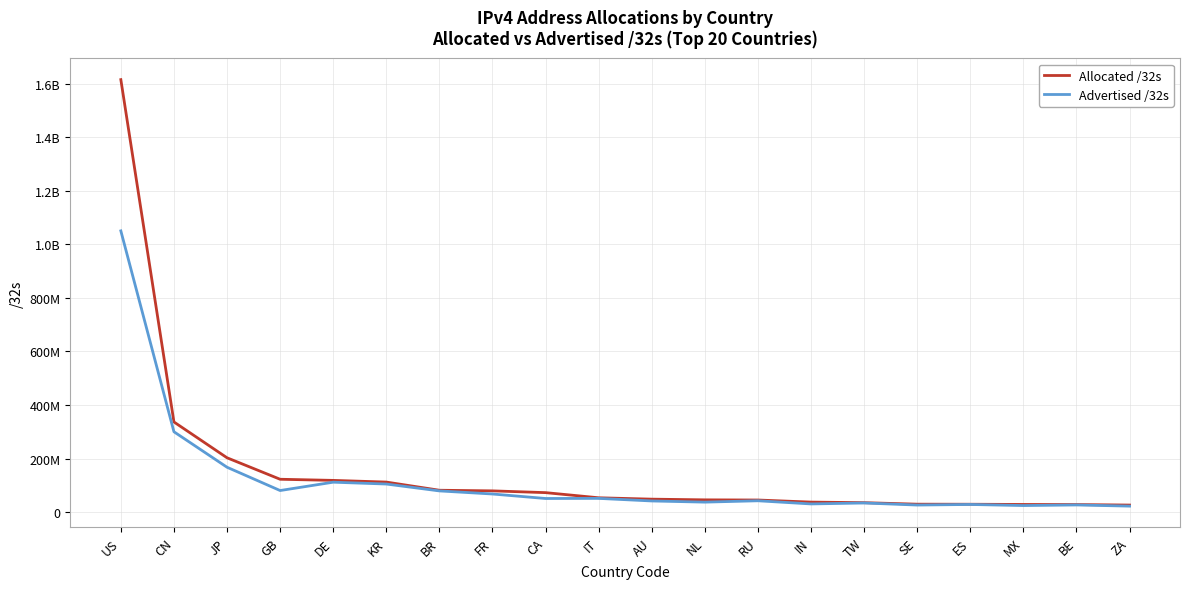

Does the chart display data point markers on the line(s)?

No